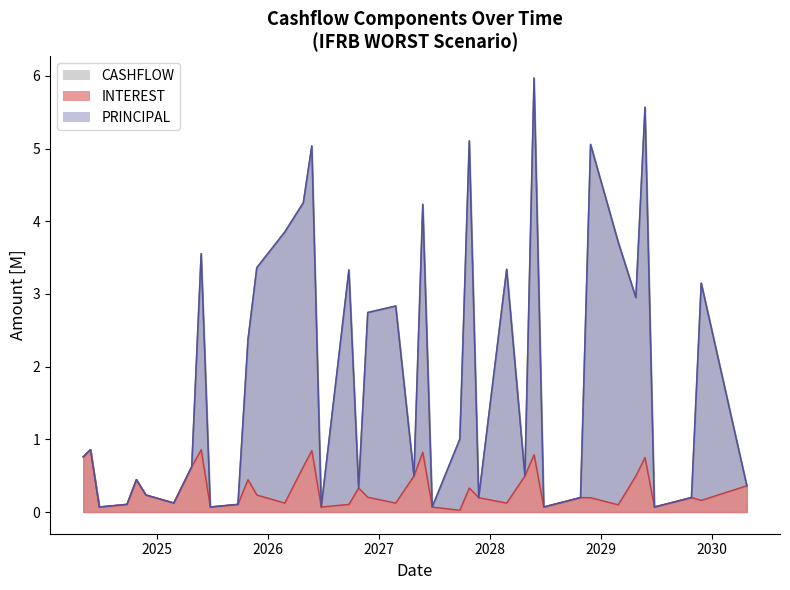

Which series ends up on top after the final intersection of PRINCIPAL and CASHFLOW?

CASHFLOW